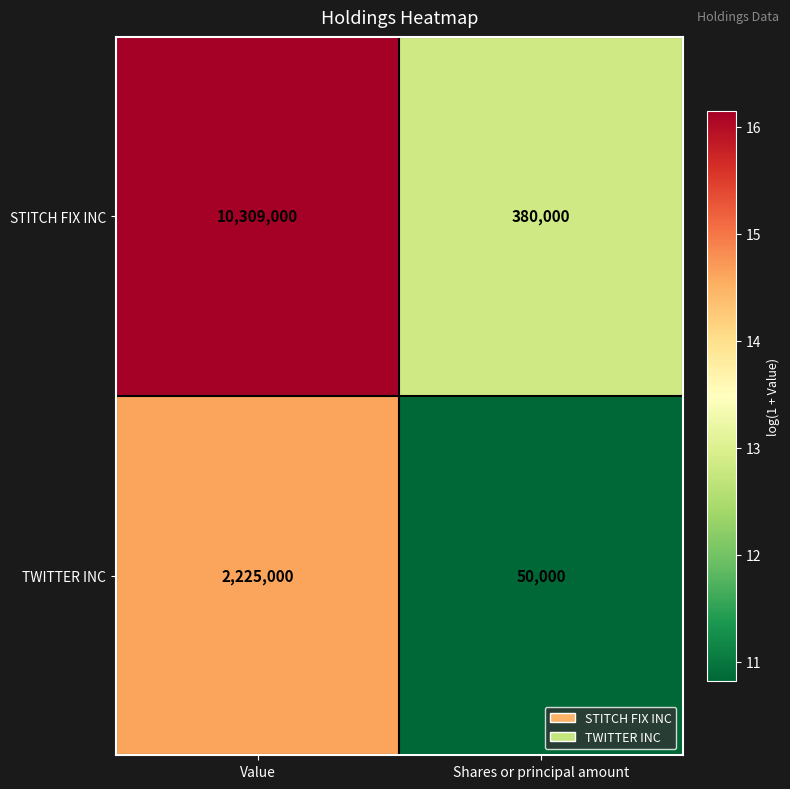

Which label corresponds to the smallest value in the chart?

Shares or principal amount